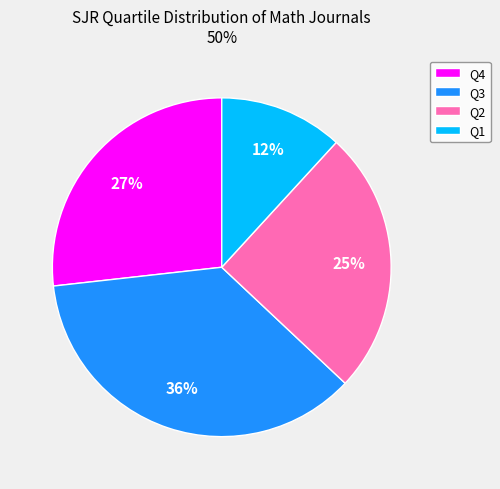

Is there any slice that represents more than half of the pie?

No